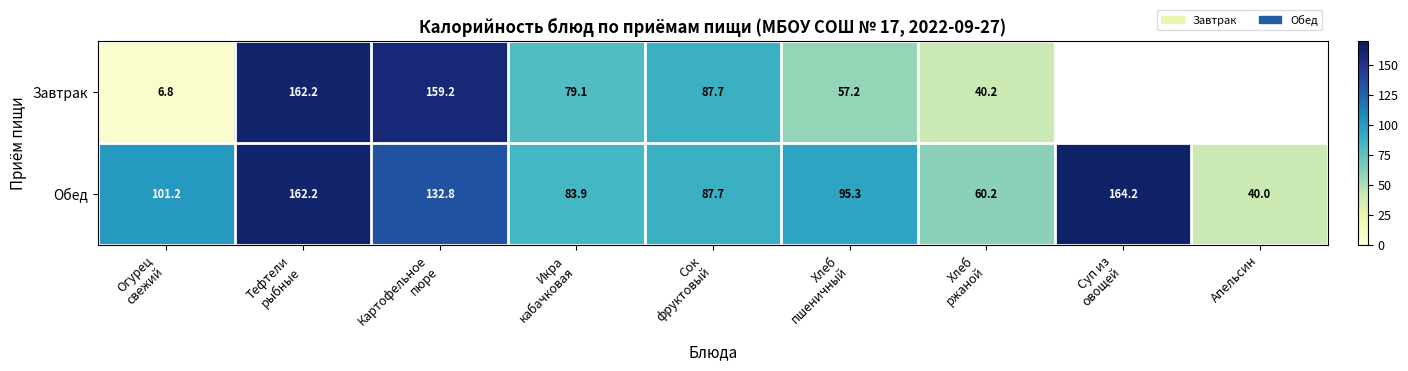

At which label does Обед reach its minimum?

Апельсин